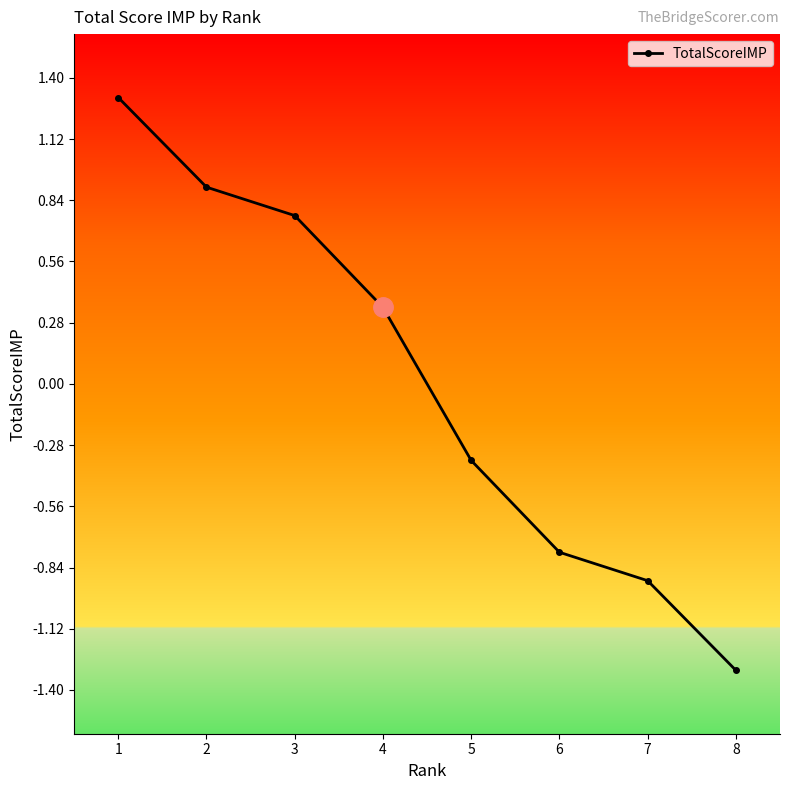

Between 5 and 1, which is larger?

1